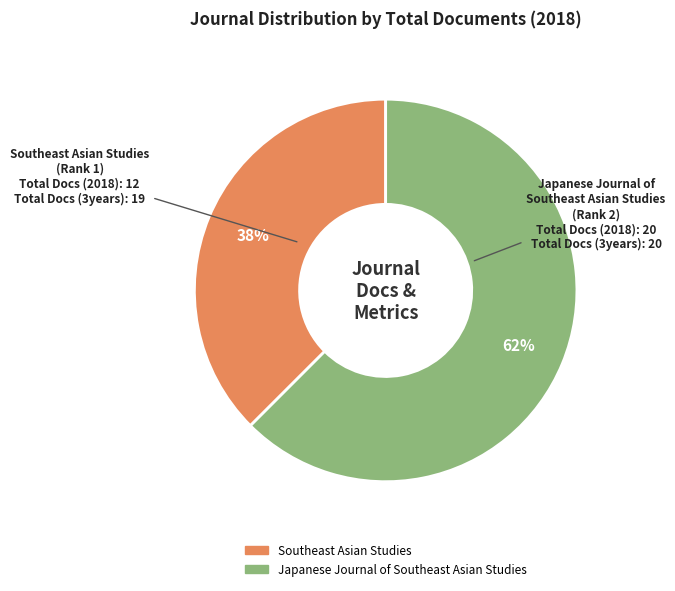

Which category has the biggest portion of the pie?

Japanese Journal of Southeast Asian Studies